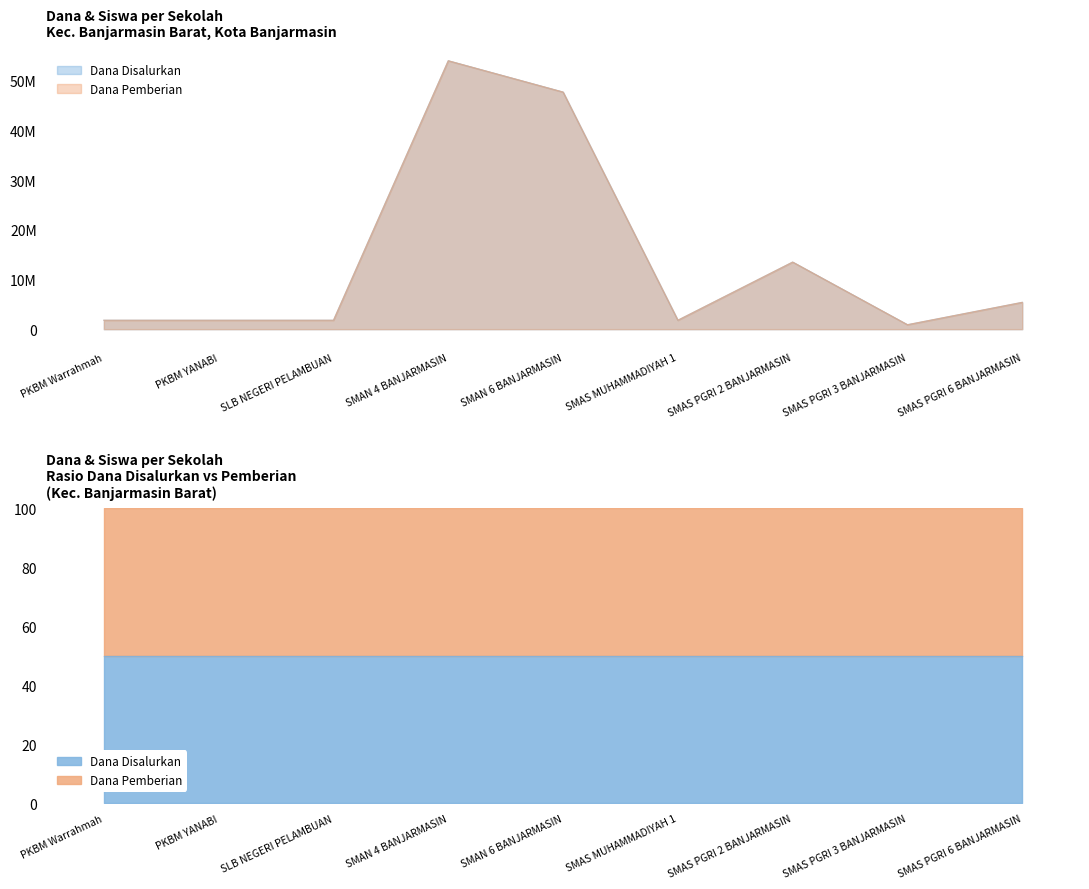

What is the label of the 4th point from the left?

SMAN 4 BANJARMASIN